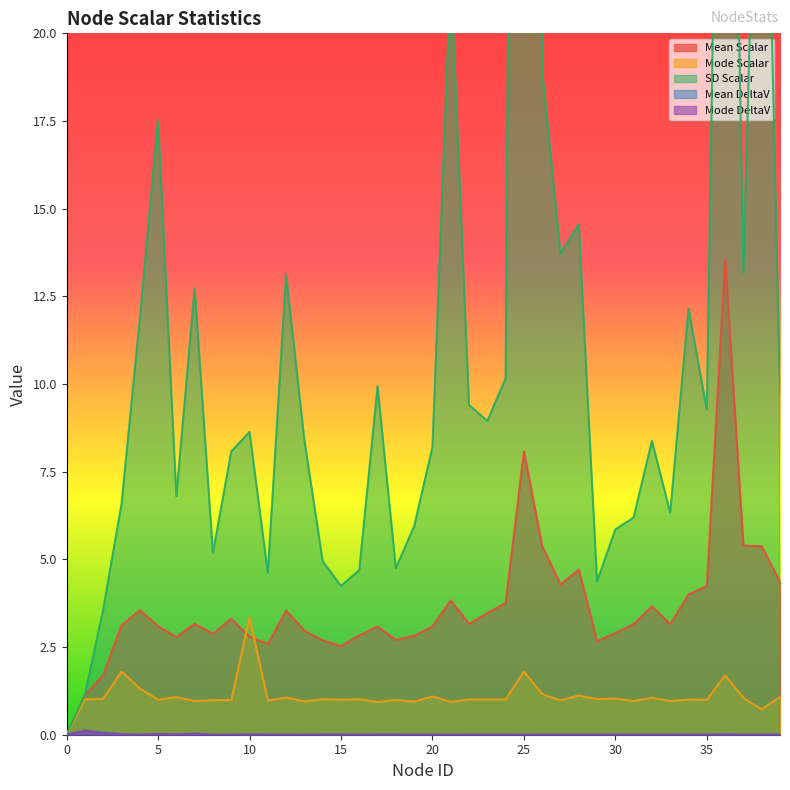

What is the average value of the Mean Scalar series?

3.6